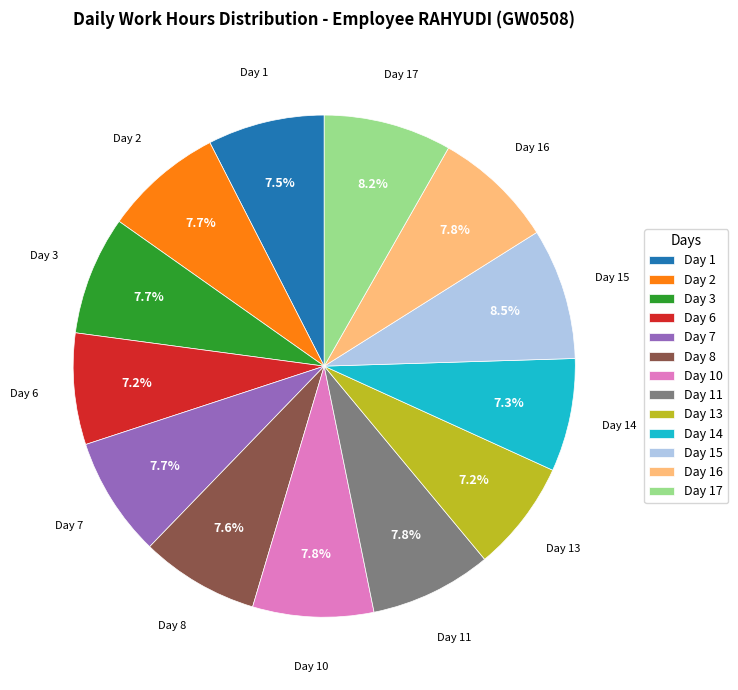

What percentage is the Day 10 slice, to the nearest percent?

8%